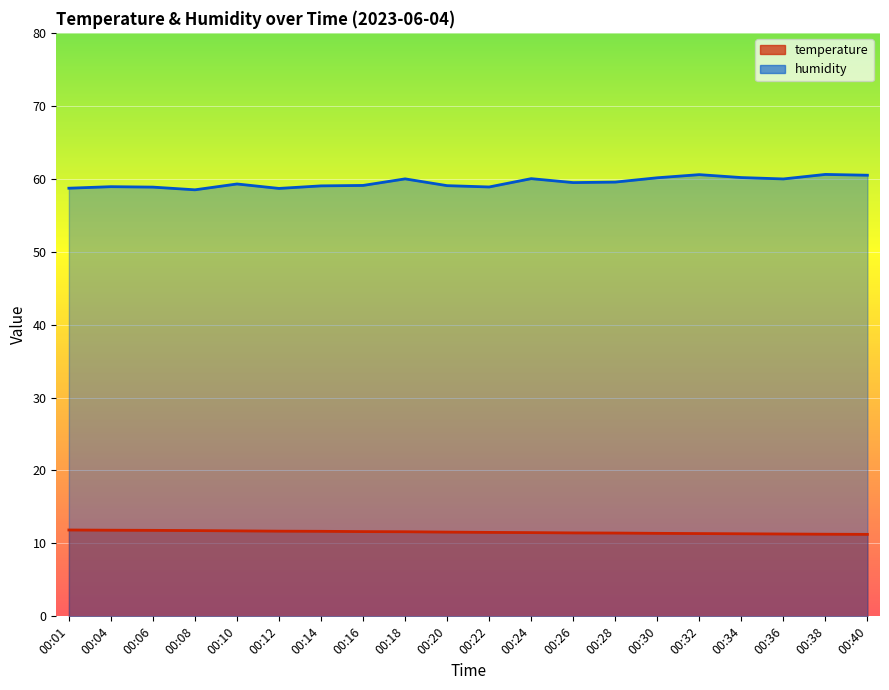

Reading right to left, list all the values displayed in this chart.

temperature: 11.2	11.3	11.3	11.3	11.3	11.4	11.4	11.4	11.5	11.5	11.6	11.6	11.6	11.7	11.7	11.7	11.8	11.8	11.8	11.8
humidity: 60.5	60.6	60.0	60.2	60.6	60.1	59.5	59.5	60.0	58.9	59.0	60.0	59.1	59.0	58.7	59.3	58.5	58.9	58.9	58.7